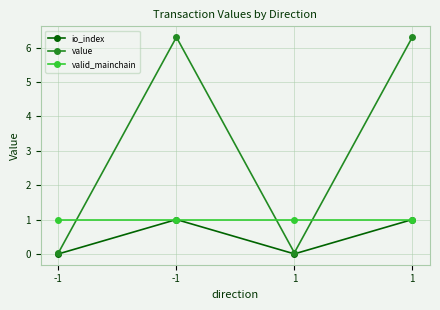

Which category has the lowest value in the value series?

-1